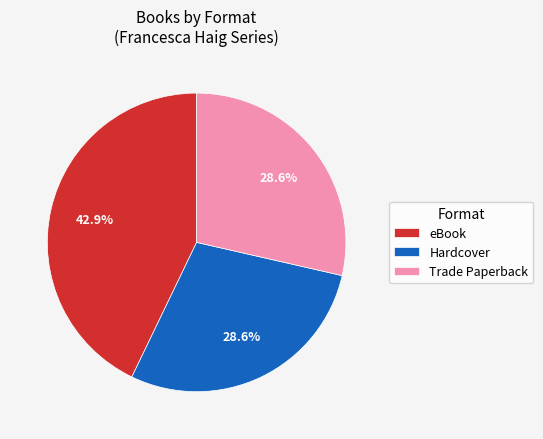

Between Trade Paperback and eBook, which is larger?

eBook